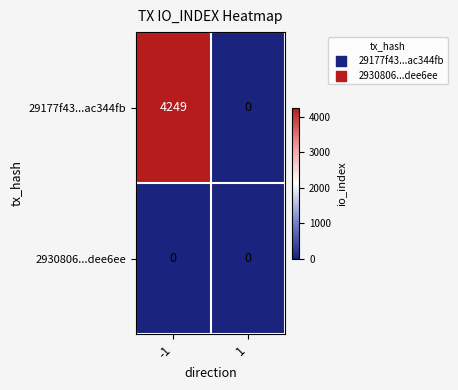

What is the difference between the 29177f43...ac344fb values at -1 and 1?

4249